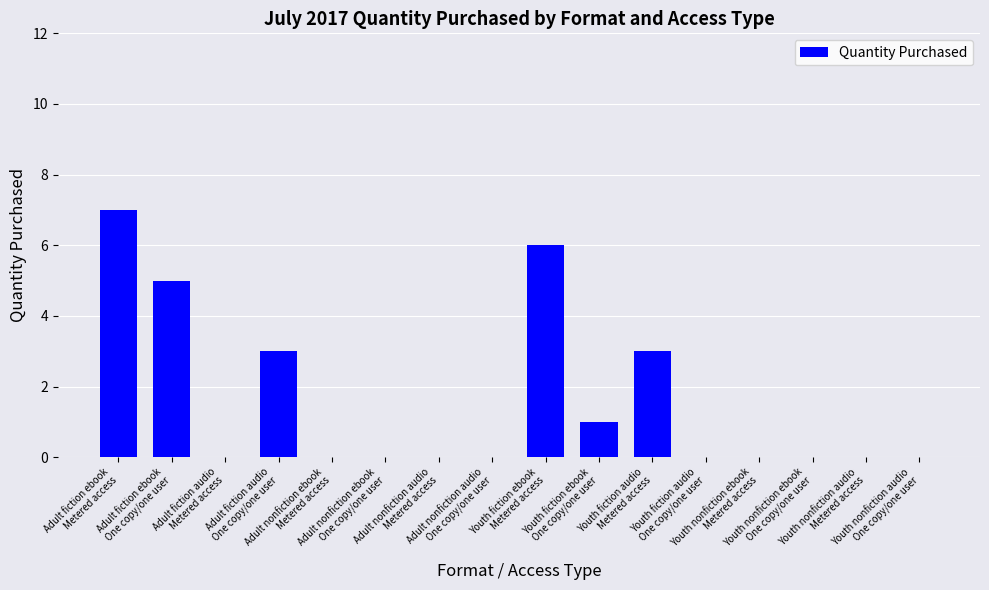

Reading left to right, list all the values displayed in this chart.

Adult fiction ebook
Metered access=7	Adult fiction ebook
One copy/one user=5	Adult fiction audio
Metered access=0	Adult fiction audio
One copy/one user=3	Adult nonfiction ebook
Metered access=0	Adult nonfiction ebook
One copy/one user=0	Adult nonfiction audio
Metered access=0	Adult nonfiction audio
One copy/one user=0	Youth fiction ebook
Metered access=6	Youth fiction ebook
One copy/one user=1	Youth fiction audio
Metered access=3	Youth fiction audio
One copy/one user=0	Youth nonfiction ebook
Metered access=0	Youth nonfiction ebook
One copy/one user=0	Youth nonfiction audio
Metered access=0	Youth nonfiction audio
One copy/one user=0